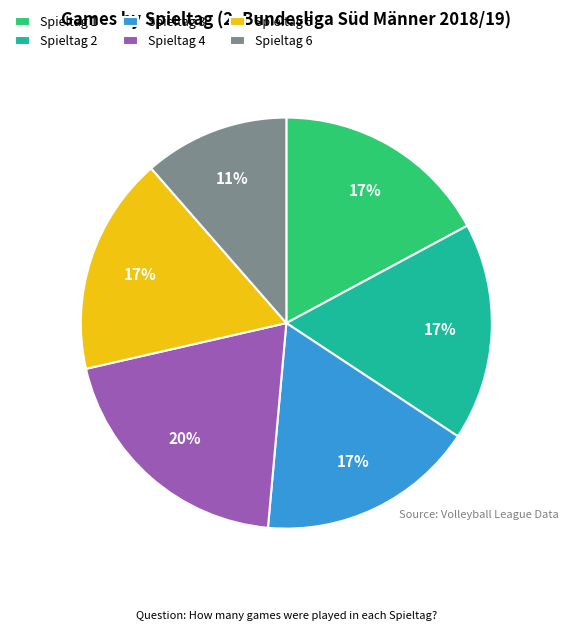

To the nearest percent, what is the combined percentage of Spieltag 5 and Spieltag 3?

34%